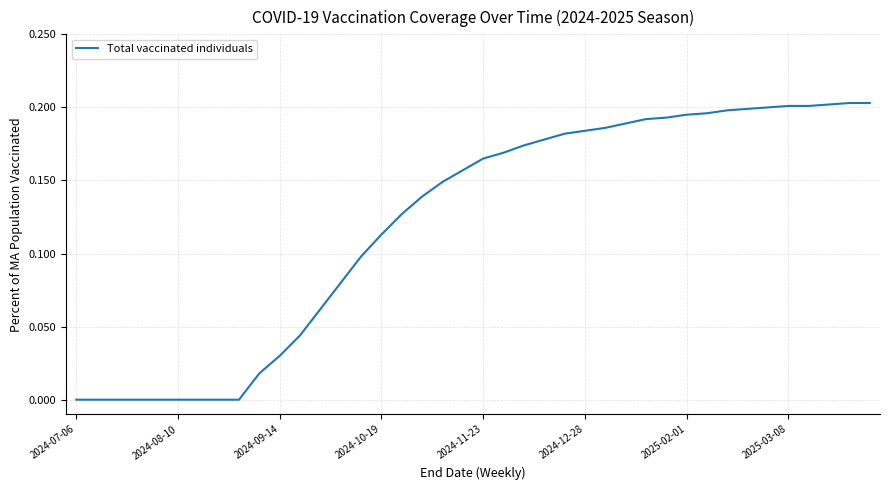

What is the sum of all values?

4.8